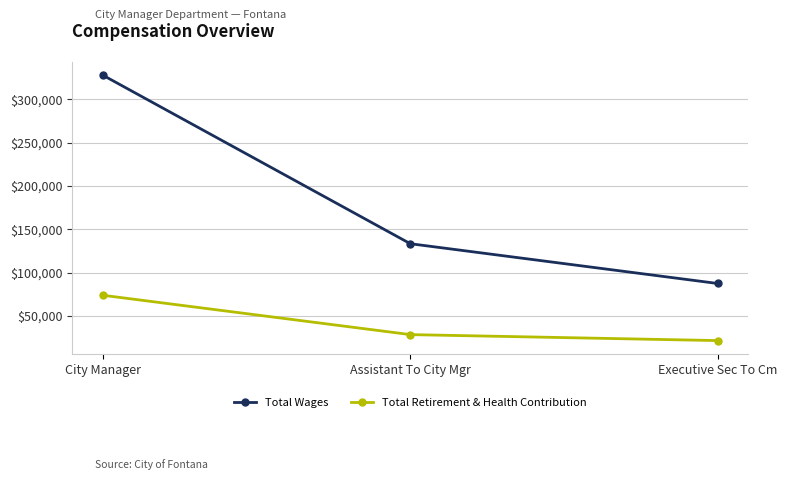

At Executive Sec To Cm, list the series in order from largest to smallest.

Total Wages, Total Retirement & Health Contribution